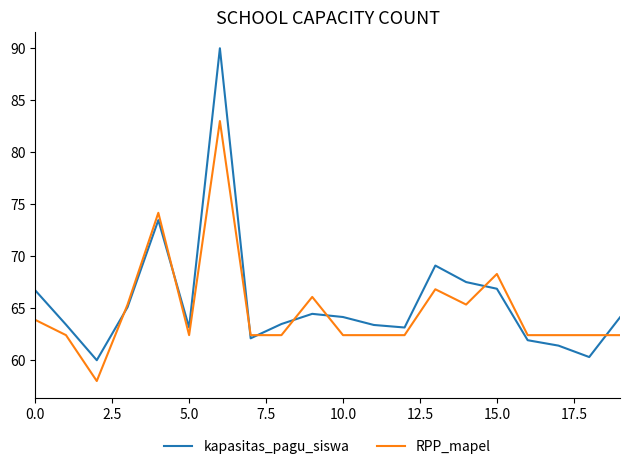

Rank the series by their maximum value, from lowest to highest.

RPP_mapel, kapasitas_pagu_siswa